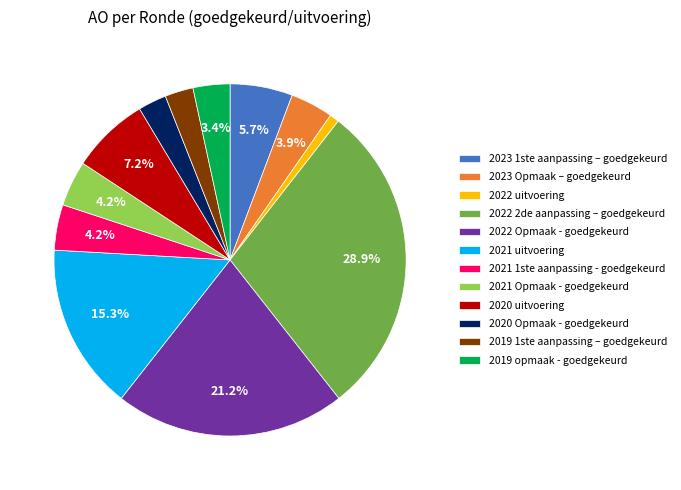

Which category has the biggest portion of the pie?

2022 2de aanpassing – goedgekeurd